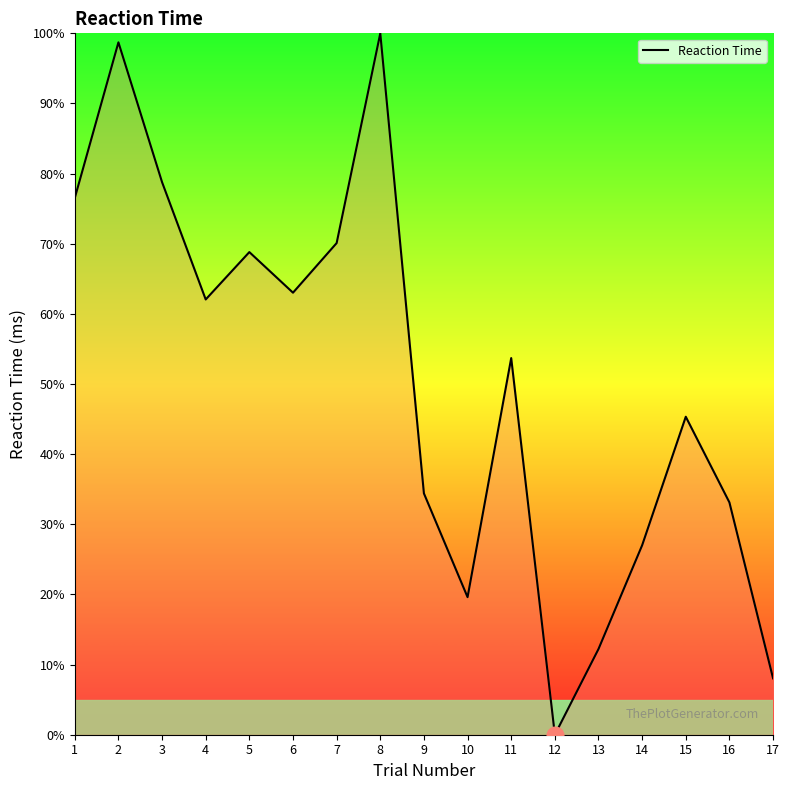

Where does the data first go above 53?

1